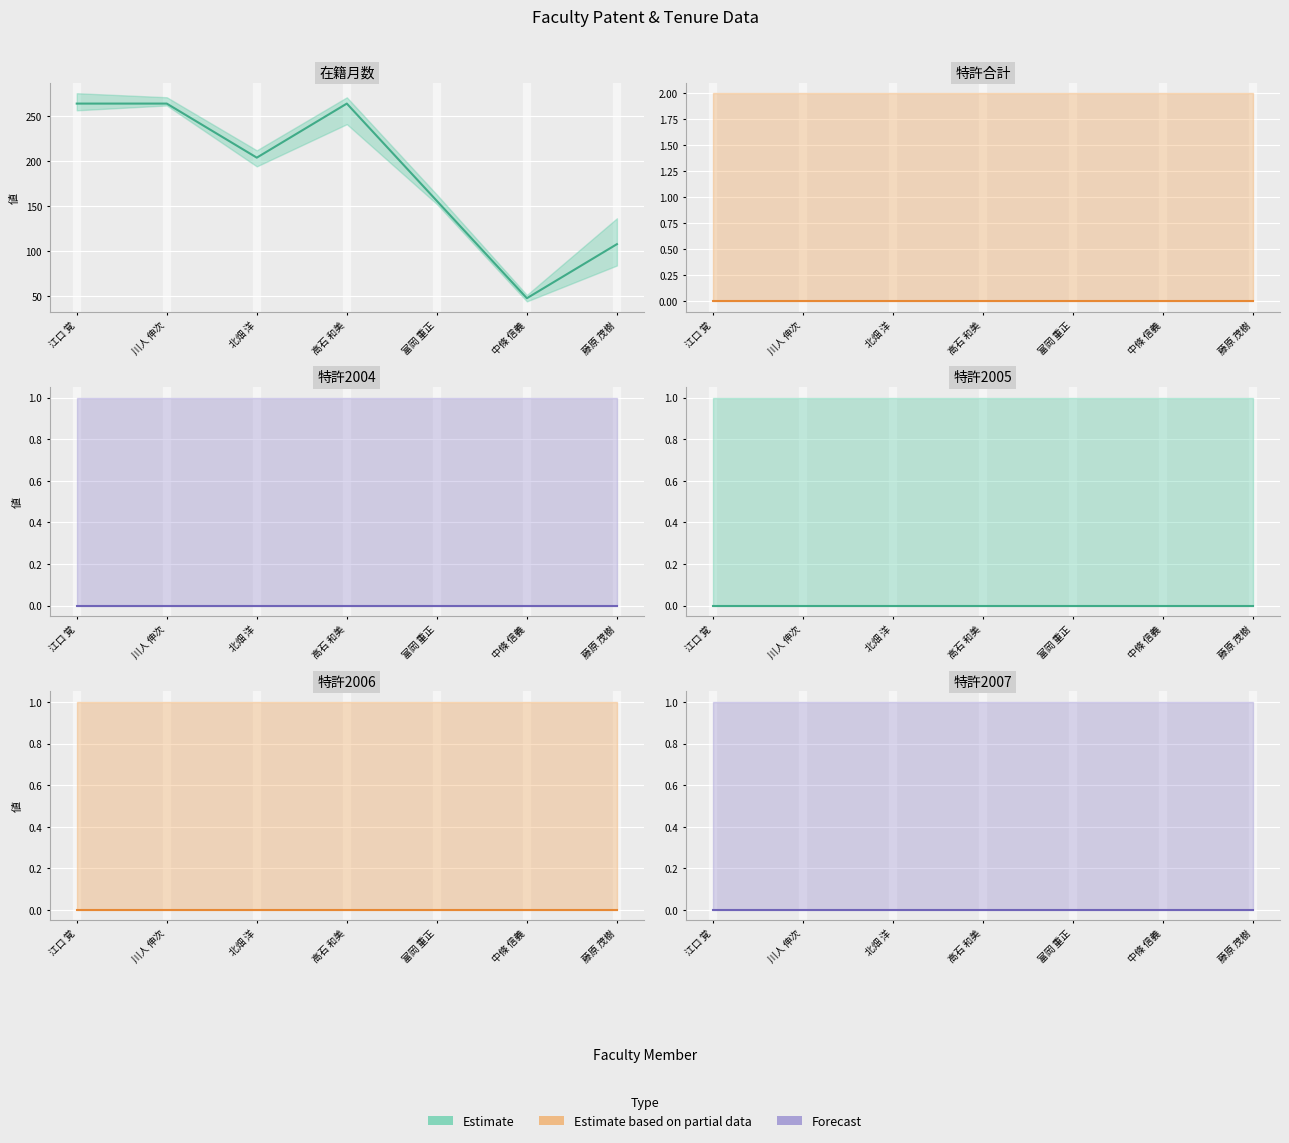

Between 中條 信義 and 藤原 茂樹, which series saw the biggest shift?

在籍月数